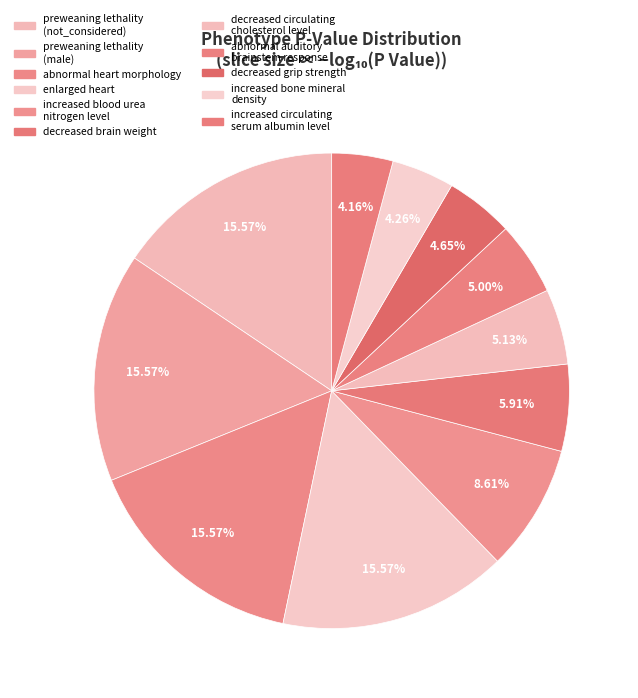

How many segments does this pie chart have?

11